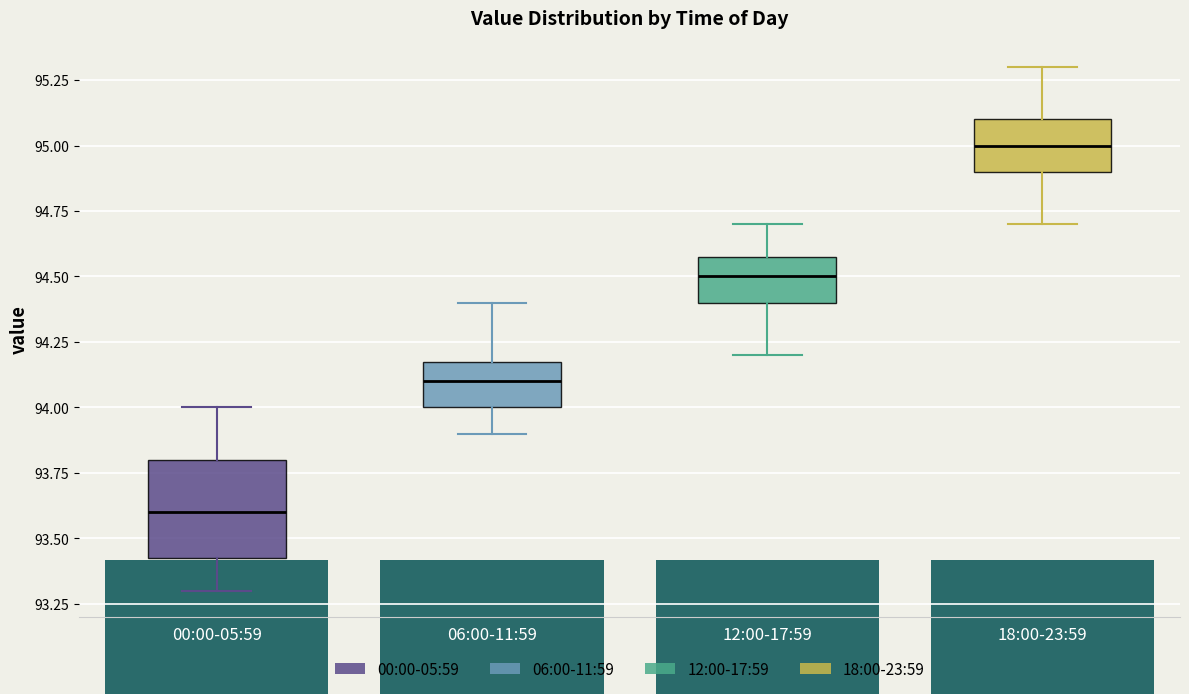

Reading left to right, read every box against the y-axis: the position of its median line, the range the box covers, and the ends of its whiskers. The values are not printed on the chart, so give them approximately, as read against the axis.

00:00-05:59: median 93.60, box 93.45 to 93.80, whiskers 93.30 to 94.00
06:00-11:59: median 94.10, box 94.00 to 94.20, whiskers 93.90 to 94.40
12:00-17:59: median 94.50, box 94.40 to 94.60, whiskers 94.20 to 94.70
18:00-23:59: median 95.00, box 94.90 to 95.10, whiskers 94.70 to 95.30